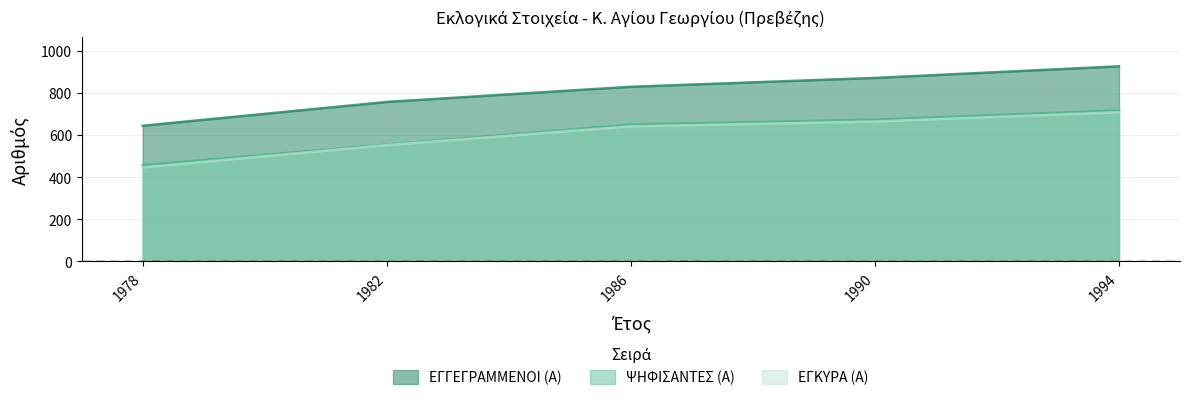

List the series in order of their peak value, highest first.

ΕΓΓΕΓΡΑΜΜΕΝΟΙ (Α), ΨΗΦΙΣΑΝΤΕΣ (Α), ΕΓΚΥΡΑ (Α)